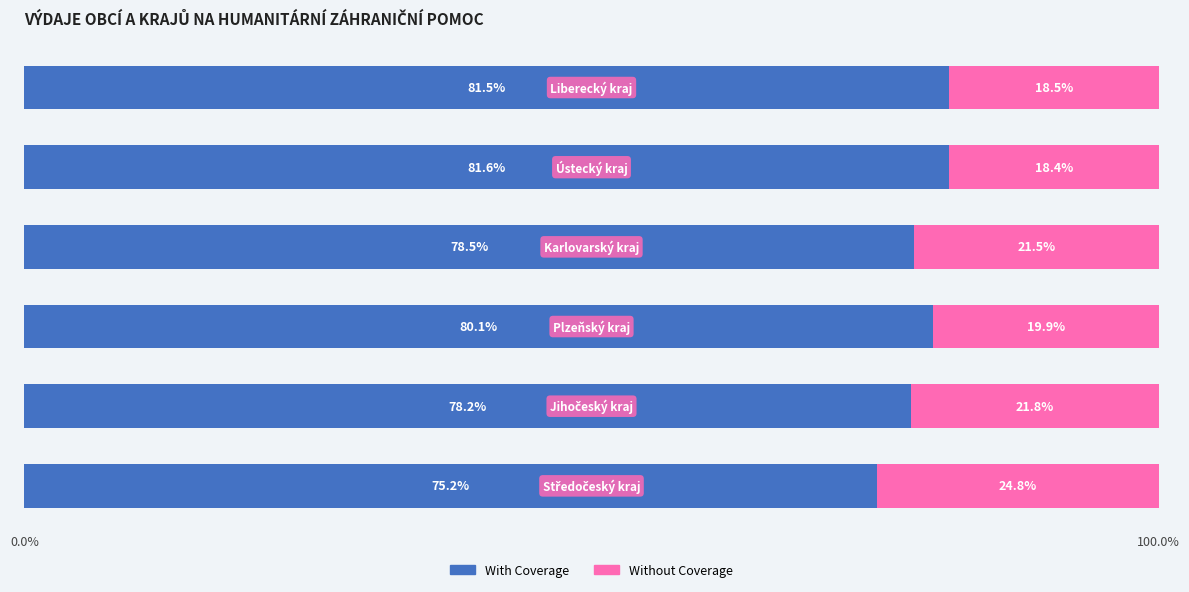

What is the average value of the With Coverage series?

79.2